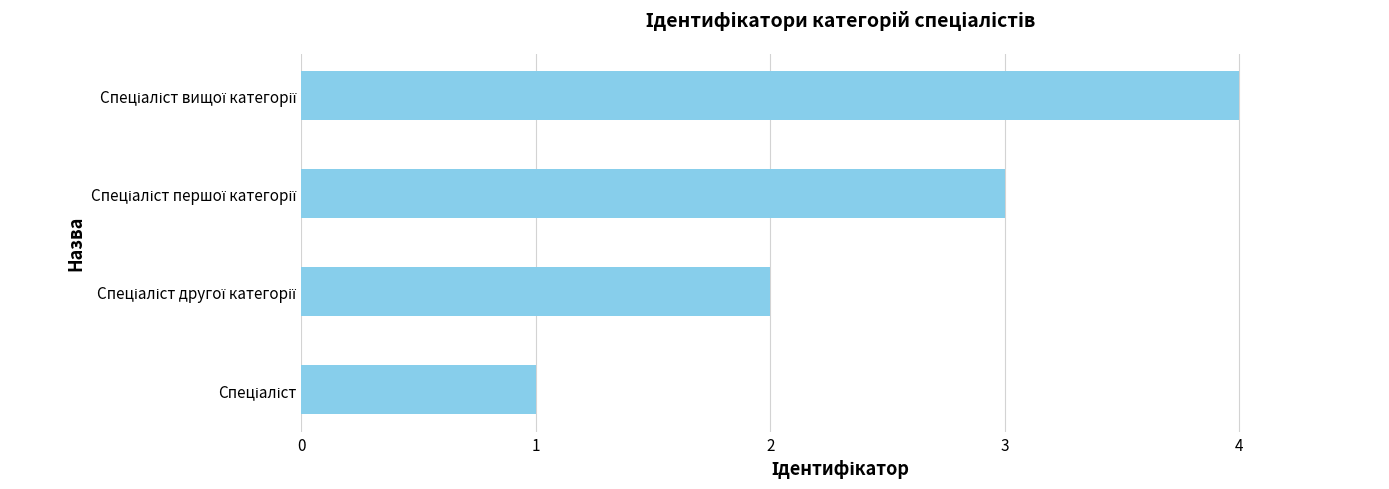

What is the difference between the maximum and minimum values?

3